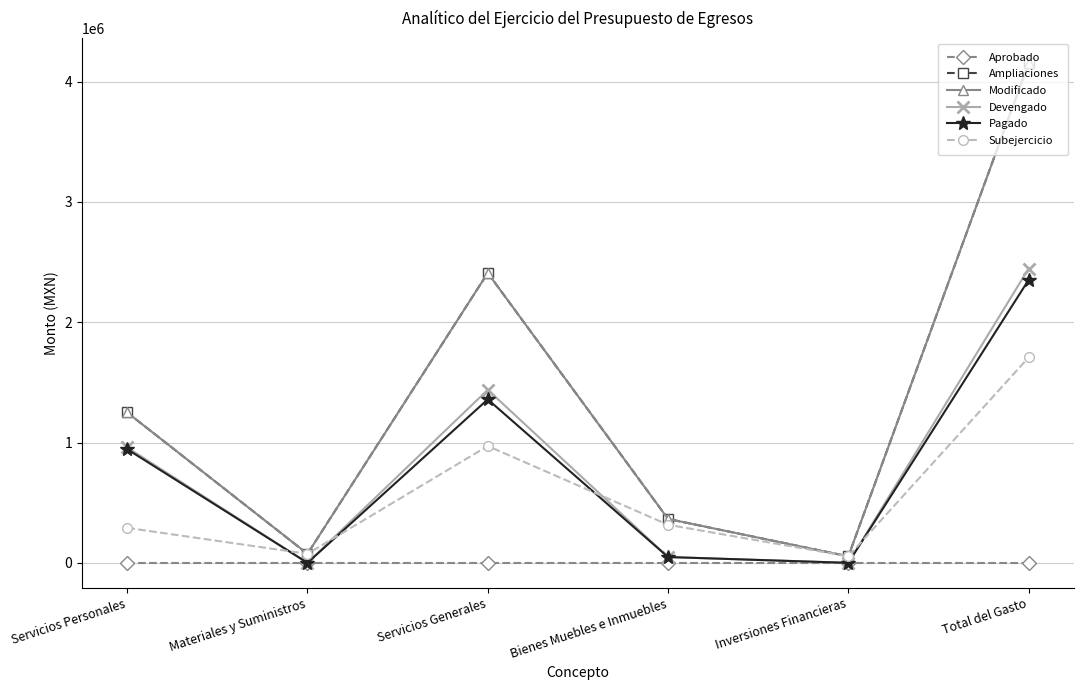

At which category does the chart reach its minimum across all series?

Servicios Personales